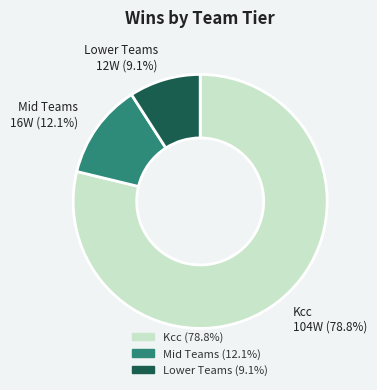

Does any single category account for the majority?

Yes